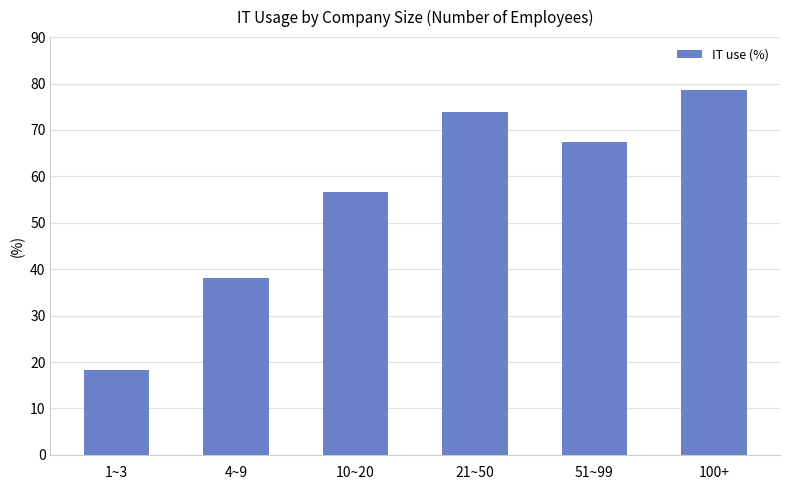

Rank the categories by value from highest to lowest.

100+, 21~50, 51~99, 10~20, 4~9, 1~3